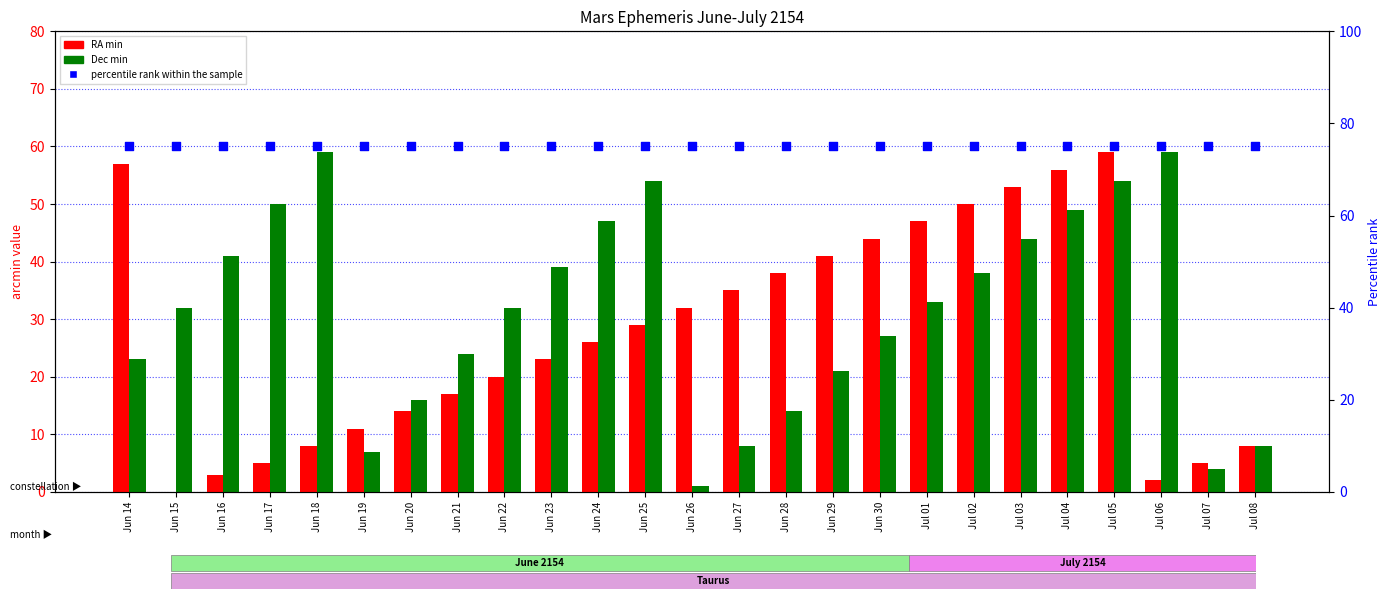

What is the total value across all series at Jun 26?

108